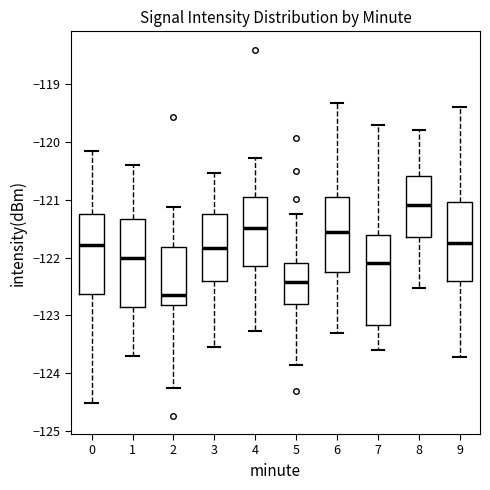

Where is the lower edge of the box at x = 6 on the y-axis? The values are not printed on the chart, so give them approximately, as read against the axis.

-122.2